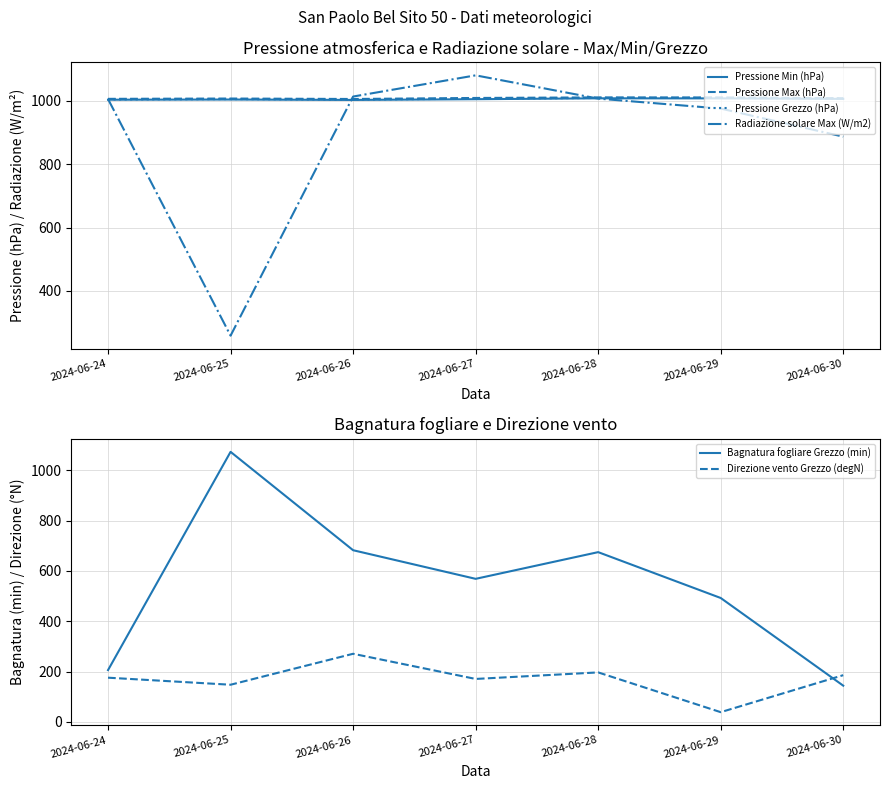

Reading left to right, extract all data points from this chart.

Pressione Min (hPa): 1003.7	1004.3	1003.0	1005.3	1008.1	1007.9	1006.3
Pressione Max (hPa): 1006.4	1007.4	1006.0	1009.2	1011.0	1010.8	1008.3
Pressione Grezzo (hPa): 1004.5	1005.7	1004.2	1006.9	1009.2	1009.4	1007.5
Radiazione solare Max (W/m2): 1005.8	258.9	1013.7	1080.6	1007.2	975.8	887.1
Bagnatura fogliare Grezzo (min): 206.2	1073.4	682.5	568.8	674.9	492.7	144.3
Direzione vento Grezzo (degN): 176.0	148.0	271.0	171.0	197.0	39.0	186.0